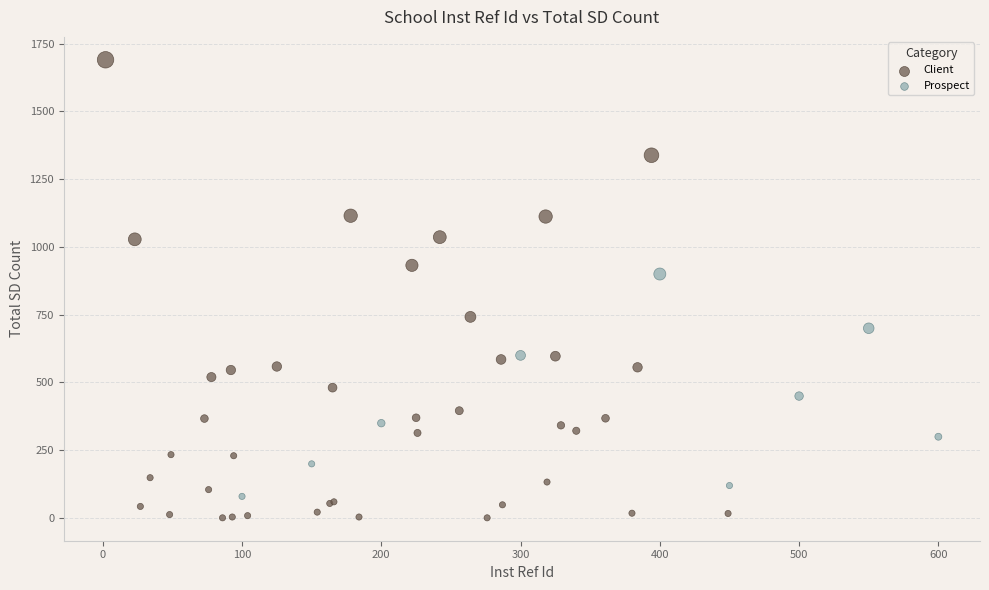

Which series reaches the maximum Y coordinate?

Client